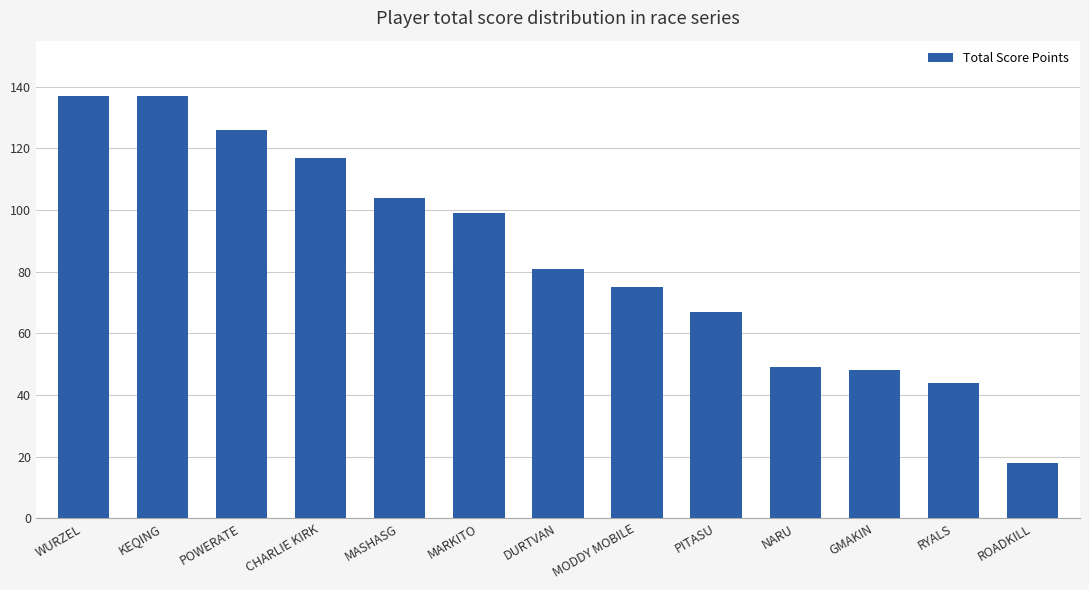

What position from the right is MARKITO?

8